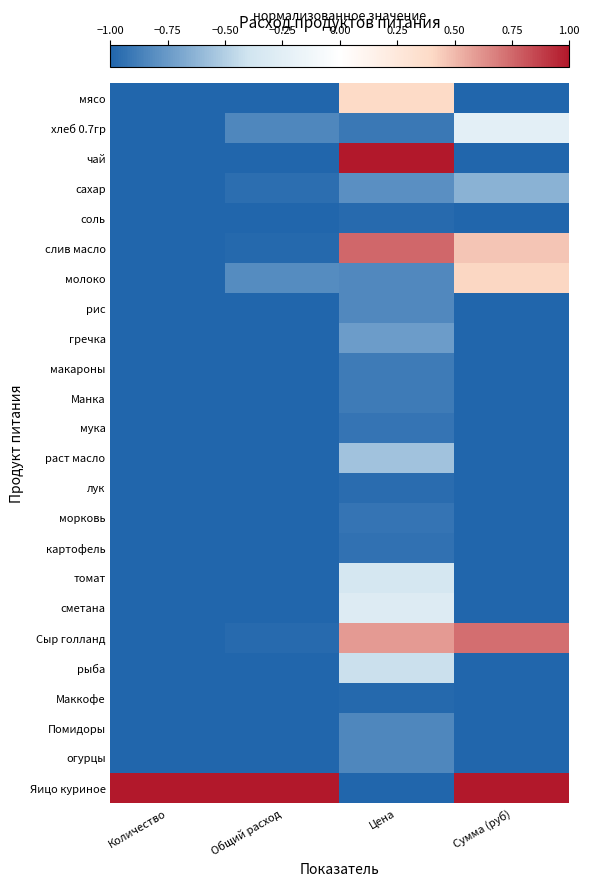

Reading right to left, extract all data points from this chart.

мясо: Сумма (руб)=-1.0	Цена=0.4	Общий расход=-1.0	Количество=-1.0
хлеб 0.7гр: Сумма (руб)=-0.2	Цена=-0.9	Общий расход=-0.8	Количество=-1.0
чай: Сумма (руб)=-1.0	Цена=1.0	Общий расход=-1.0	Количество=-1.0
сахар: Сумма (руб)=-0.6	Цена=-0.8	Общий расход=-1.0	Количество=-1.0
соль: Сумма (руб)=-1.0	Цена=-1.0	Общий расход=-1.0	Количество=-1.0
слив масло: Сумма (руб)=0.5	Цена=0.8	Общий расход=-1.0	Количество=-1.0
молоко: Сумма (руб)=0.4	Цена=-0.8	Общий расход=-0.8	Количество=-1.0
рис: Сумма (руб)=-1.0	Цена=-0.8	Общий расход=-1.0	Количество=-1.0
гречка: Сумма (руб)=-1.0	Цена=-0.7	Общий расход=-1.0	Количество=-1.0
макароны: Сумма (руб)=-1.0	Цена=-0.9	Общий расход=-1.0	Количество=-1.0
Манка: Сумма (руб)=-1.0	Цена=-0.9	Общий расход=-1.0	Количество=-1.0
мука: Сумма (руб)=-1.0	Цена=-0.9	Общий расход=-1.0	Количество=-1.0
раст масло: Сумма (руб)=-1.0	Цена=-0.6	Общий расход=-1.0	Количество=-1.0
лук: Сумма (руб)=-1.0	Цена=-1.0	Общий расход=-1.0	Количество=-1.0
морковь: Сумма (руб)=-1.0	Цена=-0.9	Общий расход=-1.0	Количество=-1.0
картофель: Сумма (руб)=-1.0	Цена=-0.9	Общий расход=-1.0	Количество=-1.0
томат: Сумма (руб)=-1.0	Цена=-0.4	Общий расход=-1.0	Количество=-1.0
сметана: Сумма (руб)=-1.0	Цена=-0.3	Общий расход=-1.0	Количество=-1.0
Сыр голланд: Сумма (руб)=0.7	Цена=0.6	Общий расход=-1.0	Количество=-1.0
рыба: Сумма (руб)=-1.0	Цена=-0.4	Общий расход=-1.0	Количество=-1.0
Маккофе: Сумма (руб)=-1.0	Цена=-1.0	Общий расход=-1.0	Количество=-1.0
Помидоры: Сумма (руб)=-1.0	Цена=-0.8	Общий расход=-1.0	Количество=-1.0
огурцы: Сумма (руб)=-1.0	Цена=-0.8	Общий расход=-1.0	Количество=-1.0
Яицо куриное: Сумма (руб)=1.0	Цена=-1.0	Общий расход=1.0	Количество=1.0